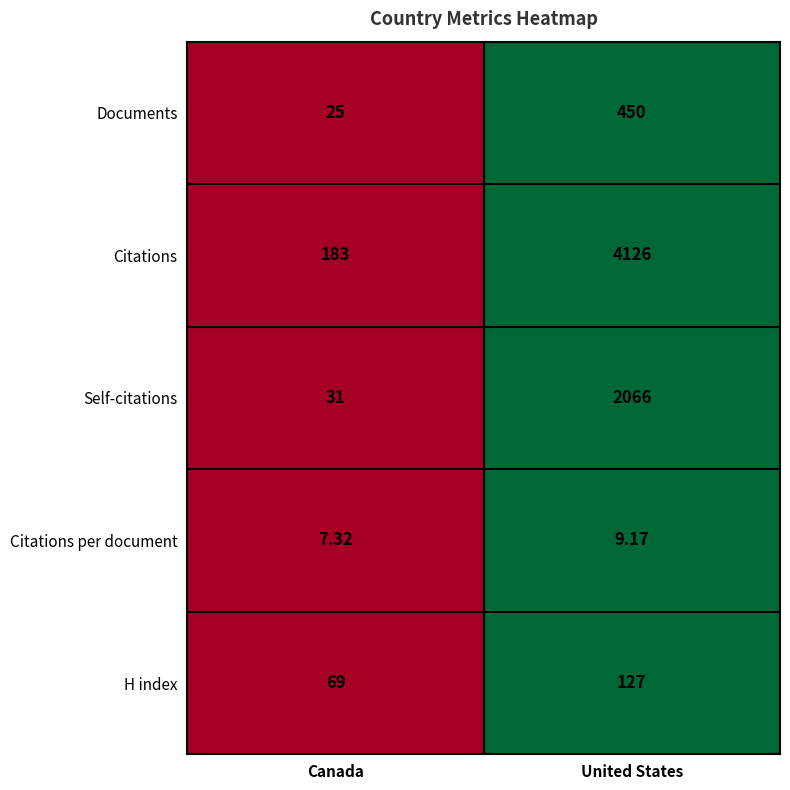

Rank the series at United States from highest to lowest value.

Citations, Self-citations, Documents, H index, Citations per document